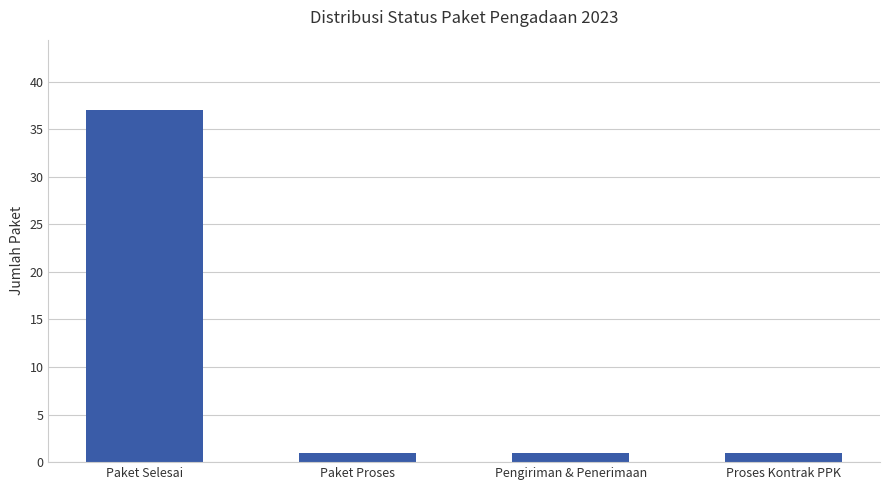

Reading right to left, transcribe all the data shown in this chart.

Proses Kontrak PPK=1	Pengiriman & Penerimaan=1	Paket Proses=1	Paket Selesai=37